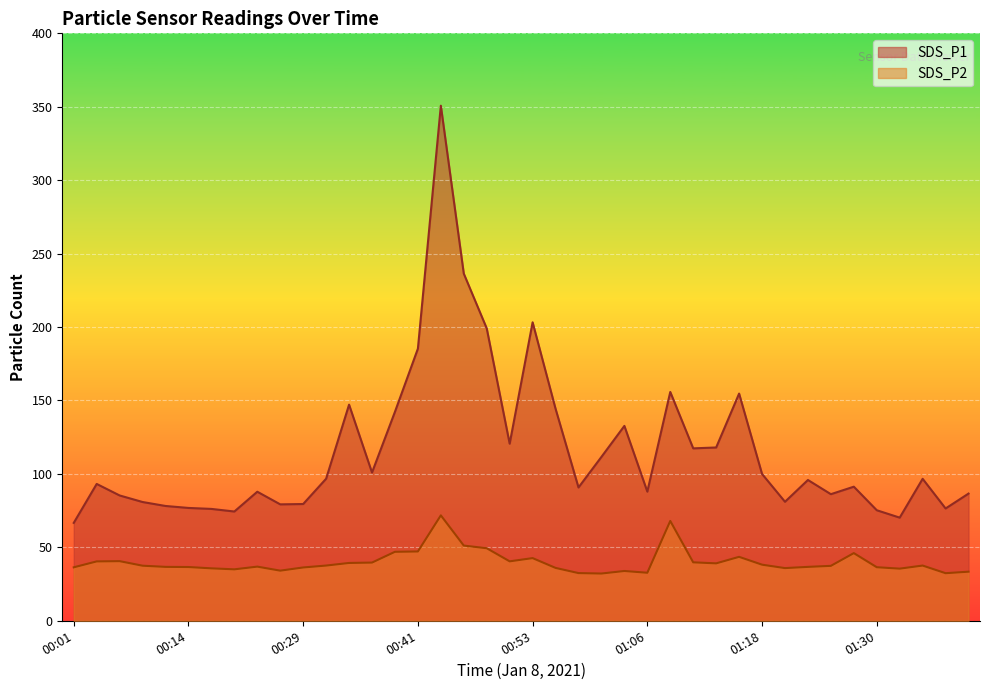

Reading right to left, transcribe all the data shown in this chart.

SDS_P1: 01:40=86.6	01:37=76.5	01:35=96.7	01:33=70.2	01:30=75.3	01:28=91.3	01:25=86.2	01:23=95.9	01:20=81.0	01:18=100.0	01:15=154.7	01:13=118.0	01:10=117.4	01:08=155.8	01:06=87.9	01:03=132.7	01:01=111.6	00:58=90.8	00:56=144.4	00:53=203.2	00:51=120.6	00:48=199.1	00:46=236.4	00:44=350.7	00:41=185.3	00:39=142.3	00:36=100.9	00:34=147.2	00:31=96.7	00:29=79.5	00:26=79.3	00:24=87.9	00:21=74.4	00:19=76.2	00:14=76.8	00:11=78.2	00:09=80.9	00:06=85.3	00:03=93.2	00:01=66.7
SDS_P2: 01:40=33.4	01:37=32.4	01:35=37.6	01:33=35.5	01:30=36.5	01:28=46.1	01:25=37.4	01:23=36.7	01:20=35.9	01:18=38.2	01:15=43.5	01:13=39.1	01:10=39.8	01:08=68.0	01:06=32.7	01:03=33.9	01:01=32.2	00:58=32.5	00:56=36.0	00:53=42.7	00:51=40.5	00:48=49.4	00:46=51.2	00:44=71.8	00:41=47.2	00:39=47.0	00:36=39.6	00:34=39.4	00:31=37.6	00:29=36.3	00:26=34.1	00:24=36.9	00:21=35.0	00:19=35.7	00:14=36.6	00:11=36.7	00:09=37.5	00:06=40.6	00:03=40.4	00:01=36.4